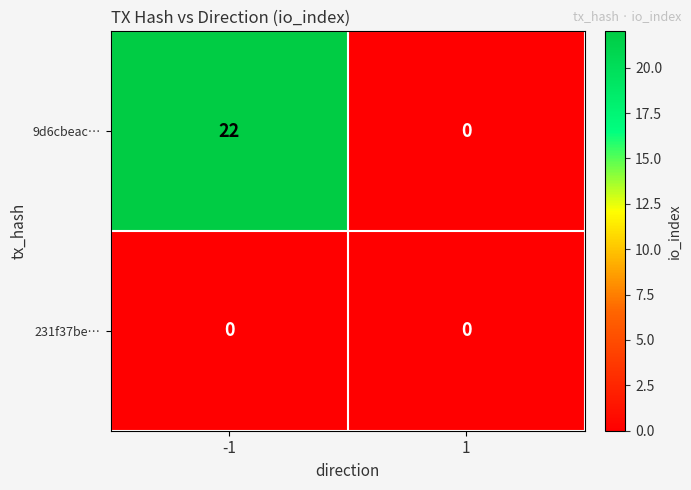

At which category is the sum across all series the highest?

-1